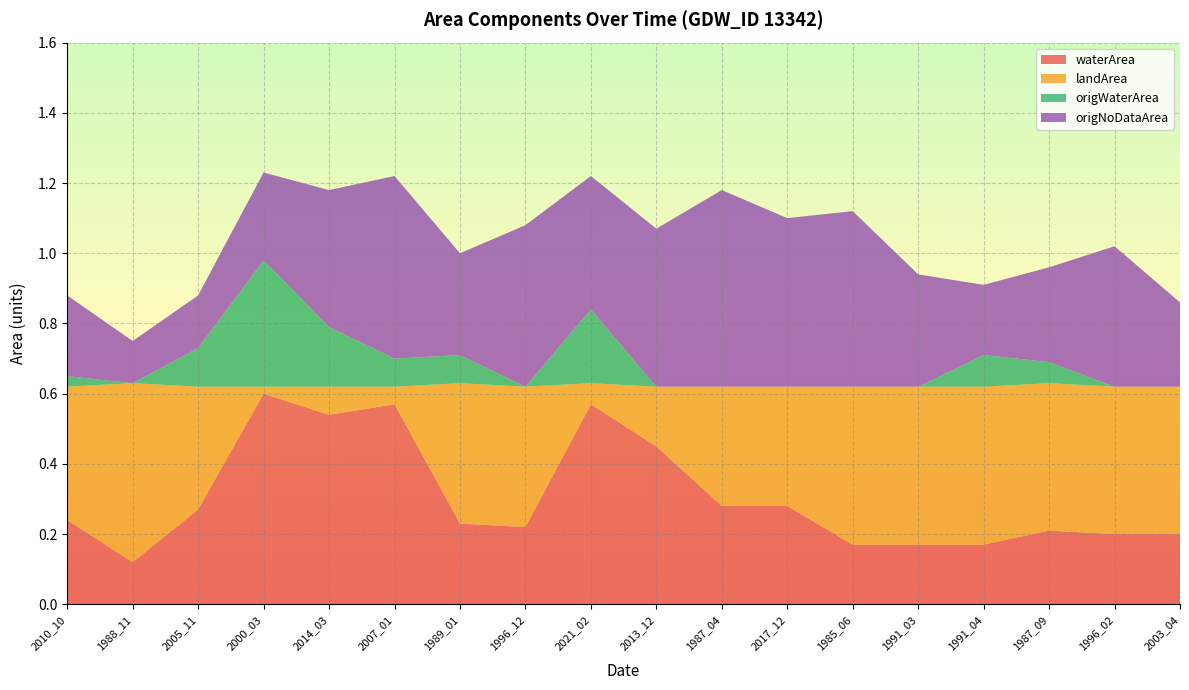

Reading left to right, extract all data points from this chart.

waterArea: 0.2	0.1	0.3	0.6	0.5	0.6	0.2	0.2	0.6	0.5	0.3	0.3	0.2	0.2	0.2	0.2	0.2	0.2
landArea: 0.4	0.5	0.3	0.0	0.1	0.1	0.4	0.4	0.1	0.2	0.3	0.3	0.5	0.5	0.5	0.4	0.4	0.4
origWaterArea: 0.0	0.0	0.1	0.4	0.2	0.1	0.1	0.0	0.2	0.0	0.0	0.0	0.0	0.0	0.1	0.1	0.0	0.0
origNoDataArea: 0.2	0.1	0.1	0.2	0.4	0.5	0.3	0.5	0.4	0.5	0.6	0.5	0.5	0.3	0.2	0.3	0.4	0.2